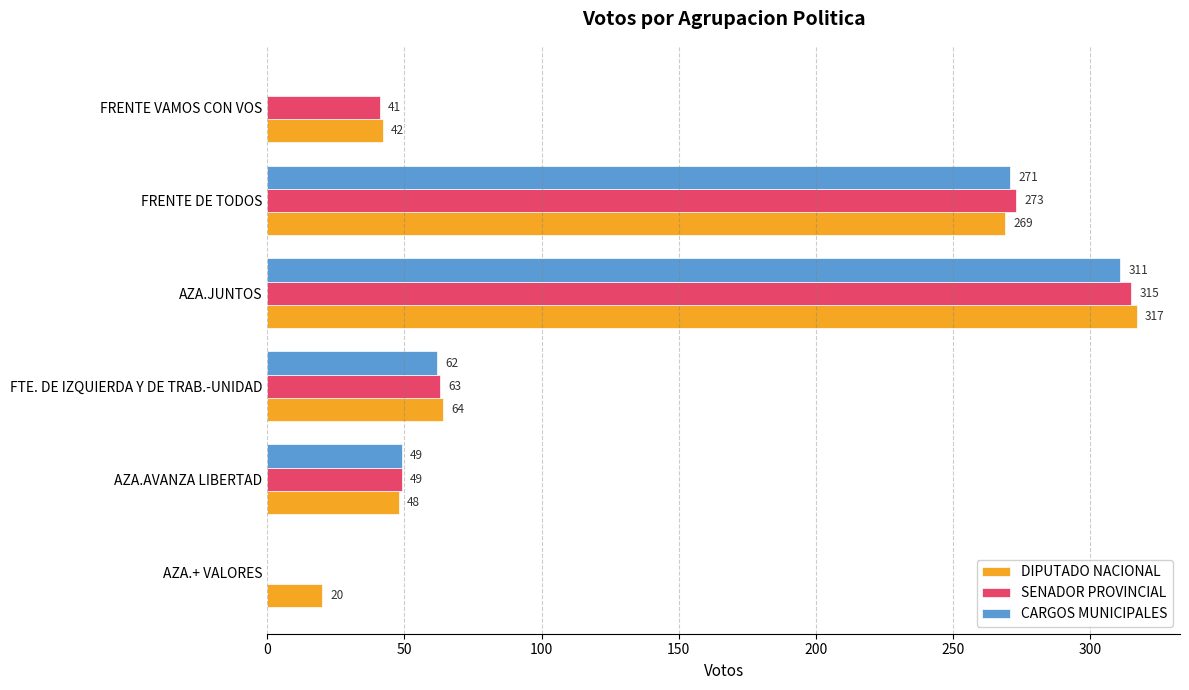

What is the sum of the DIPUTADO NACIONAL values at AZA.AVANZA LIBERTAD and FRENTE DE TODOS?

317